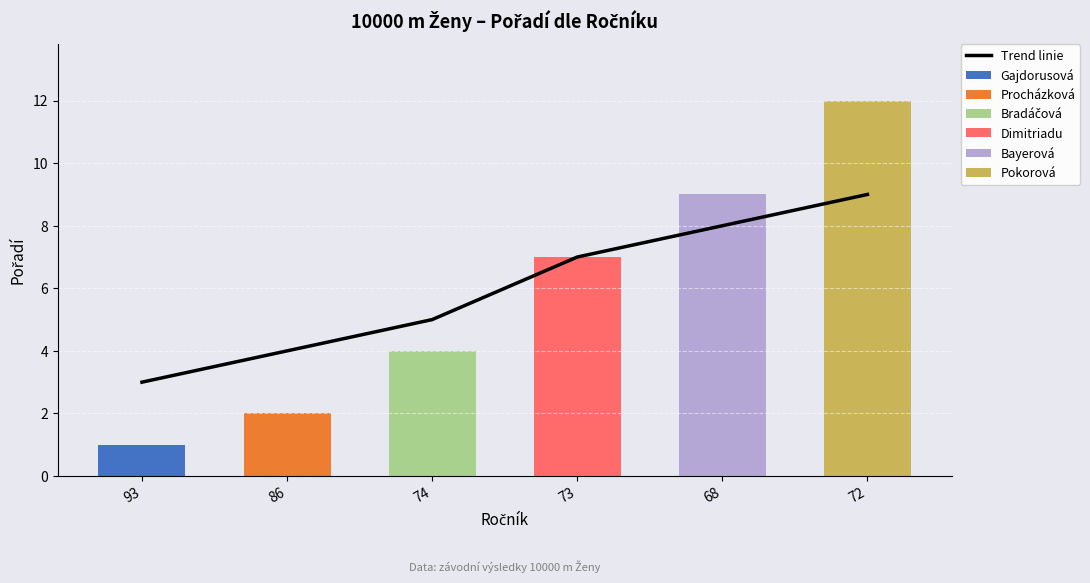

What is the value of the 4th bar from the left?

7